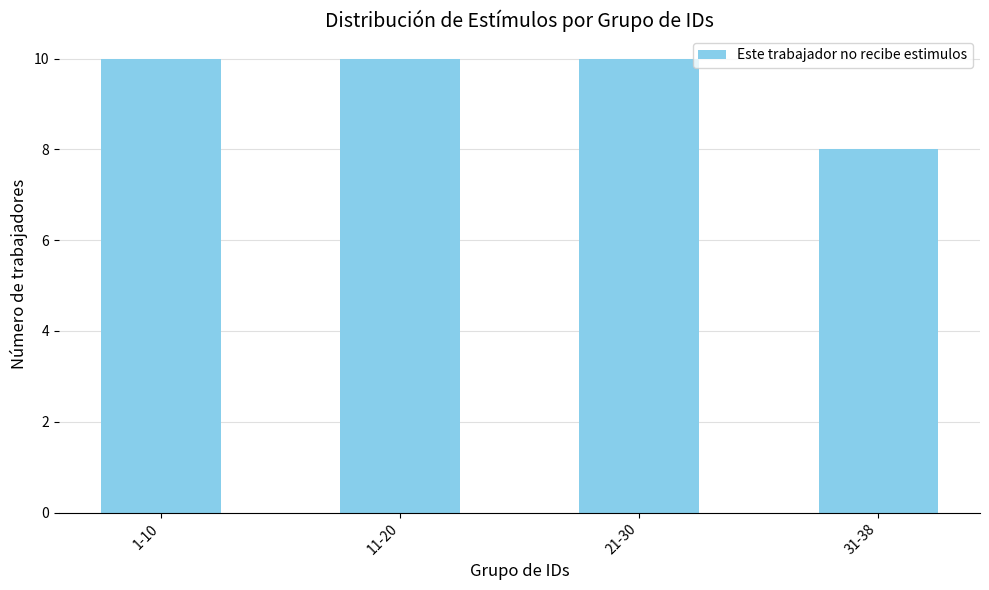

Is it true that the value at 31-38 is 8?

True